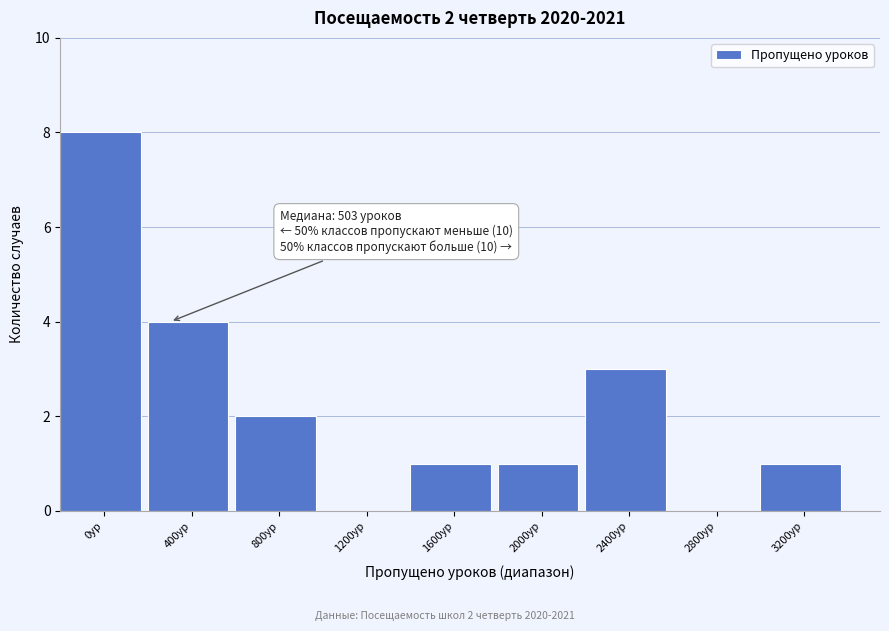

Reading left to right, list all the values displayed in this chart.

0ур=8	400ур=4	800ур=2	1200ур=0	1600ур=1	2000ур=1	2400ур=3	2800ур=0	3200ур=1